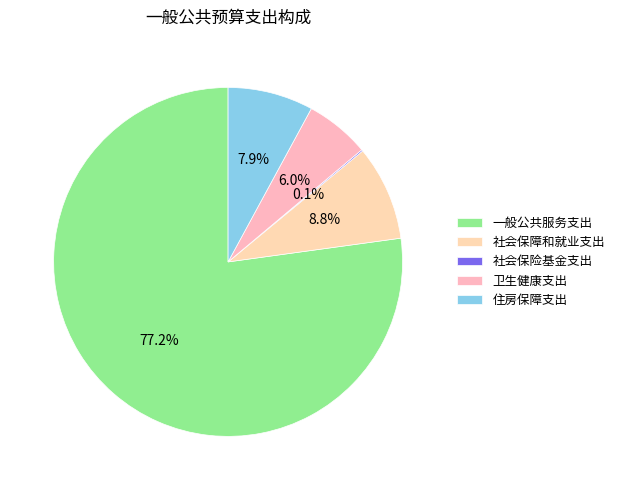

Which category has the smallest portion of the pie?

社会保险基金支出